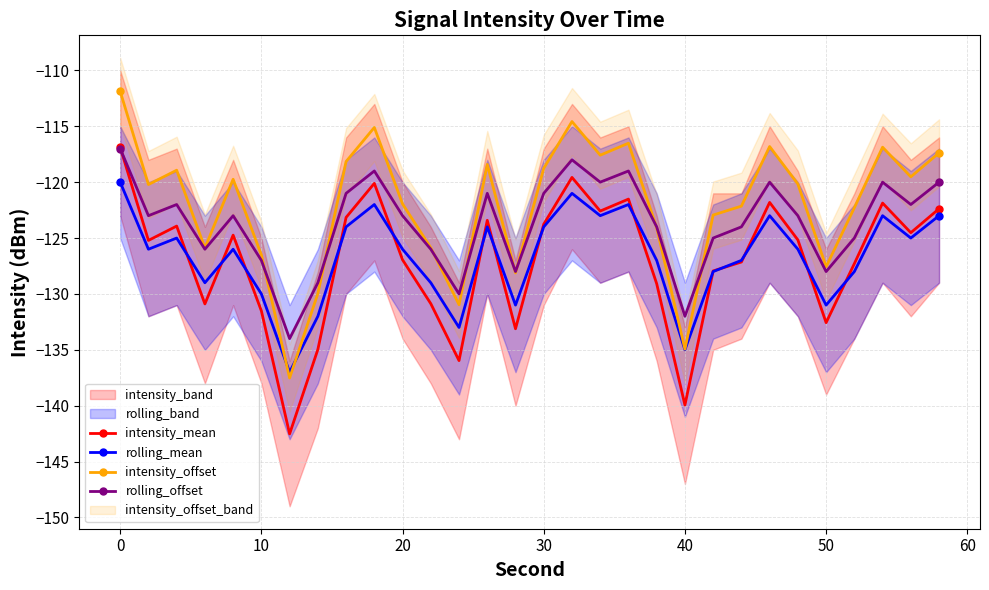

How many data points in intensity_mean are less than -125?

16